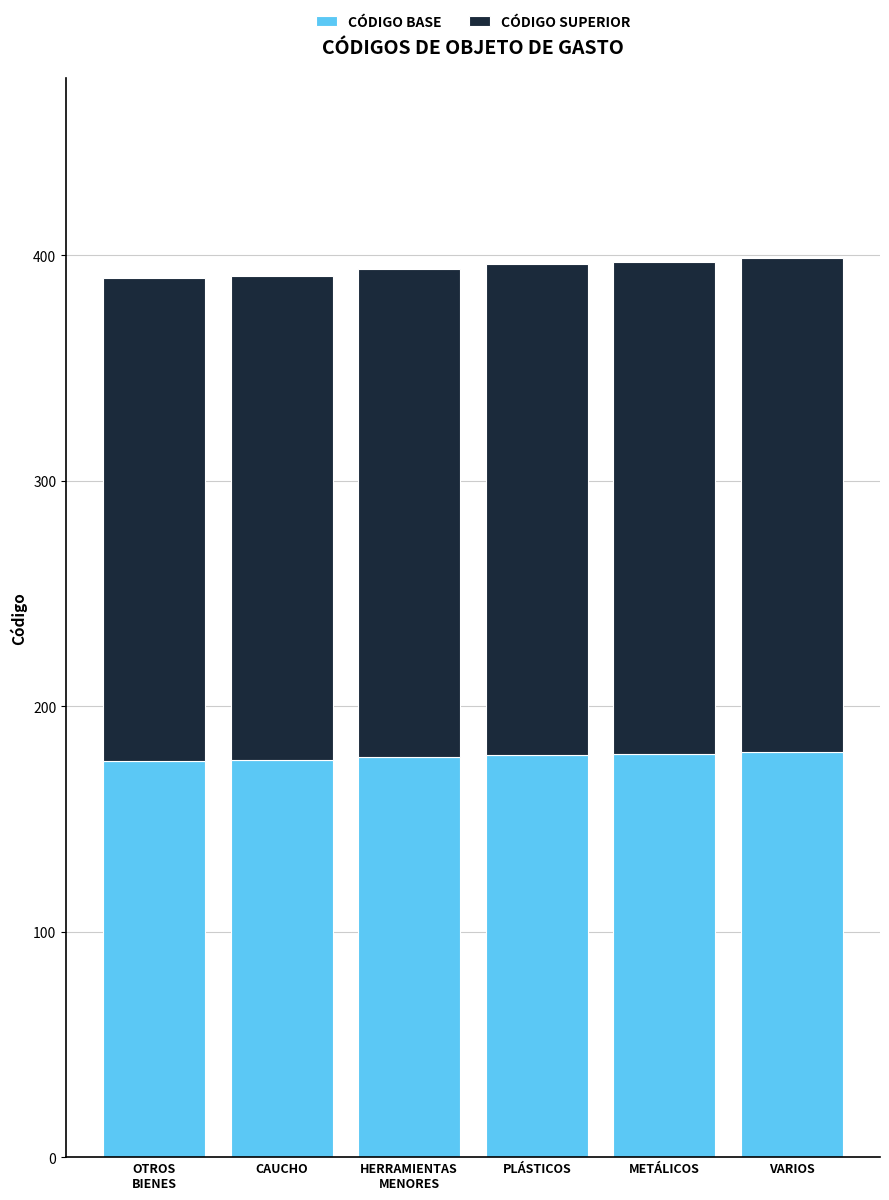

What is the sum of all CÓDIGO BASE values?

1065.2